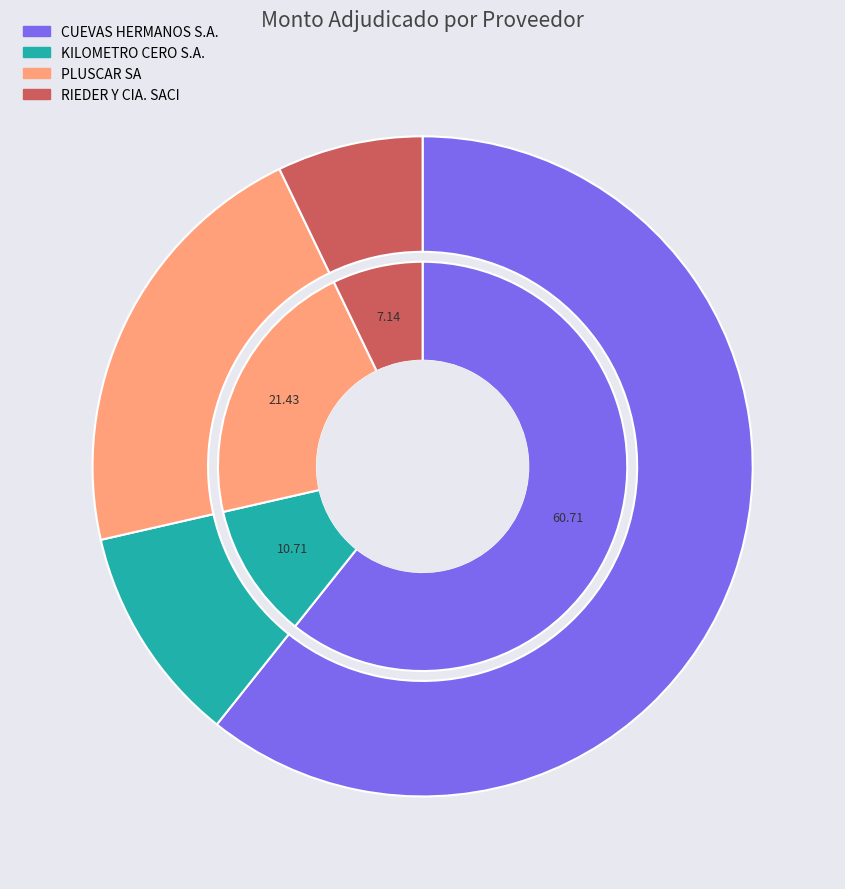

Rank the categories by value from lowest to highest.

RIEDER Y CIA. SACI, KILOMETRO CERO S.A., PLUSCAR SA, CUEVAS HERMANOS S.A.